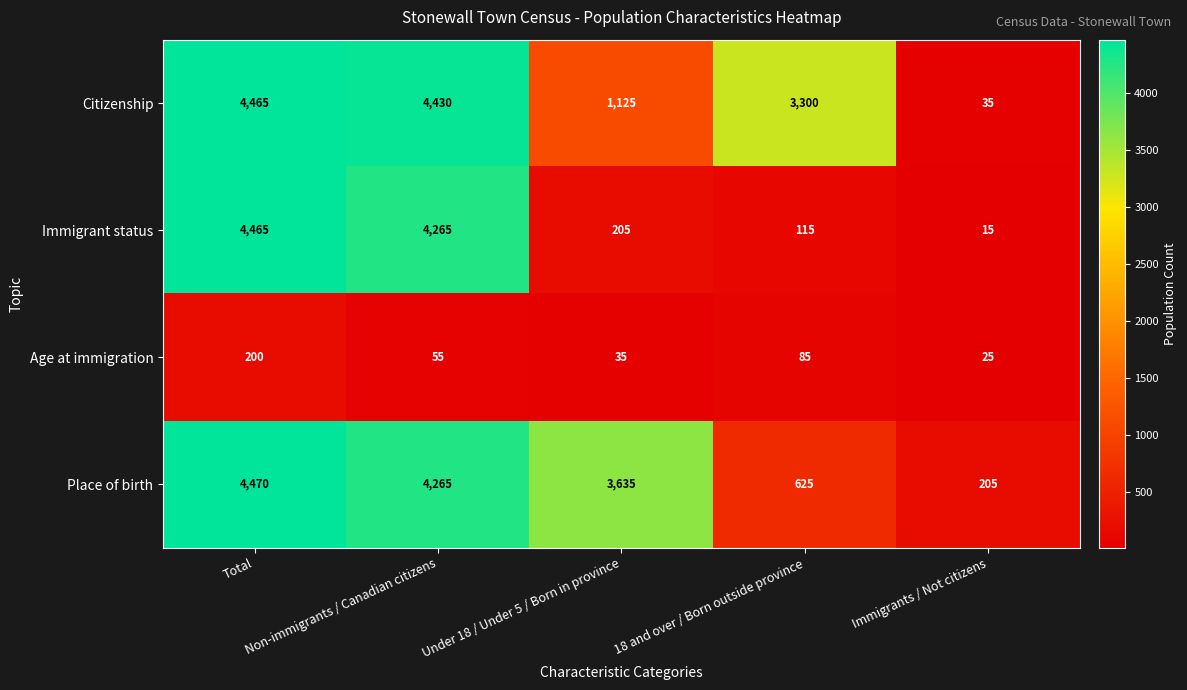

At how many categories does at least one series exceed 2342?

4